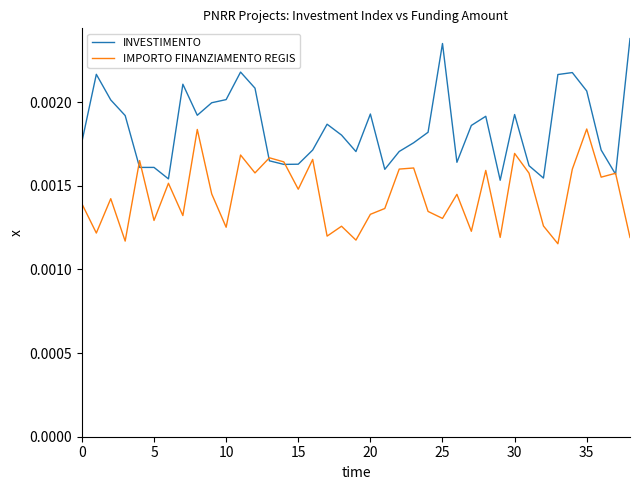

Rank the series by their maximum value, from highest to lowest.

INVESTIMENTO, IMPORTO FINANZIAMENTO REGIS